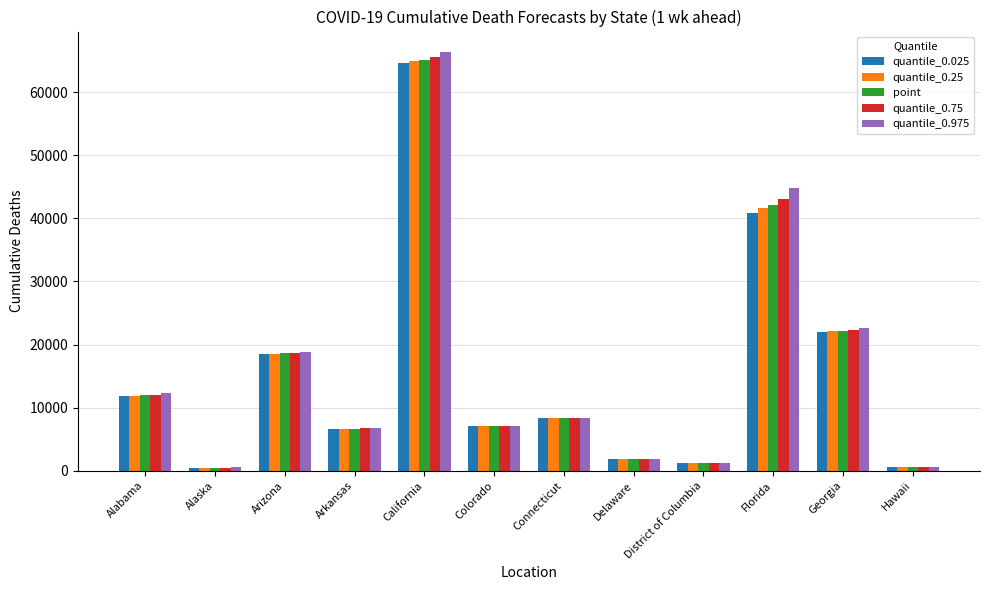

Between Alaska and District of Columbia, which series saw the biggest shift?

quantile_0.025